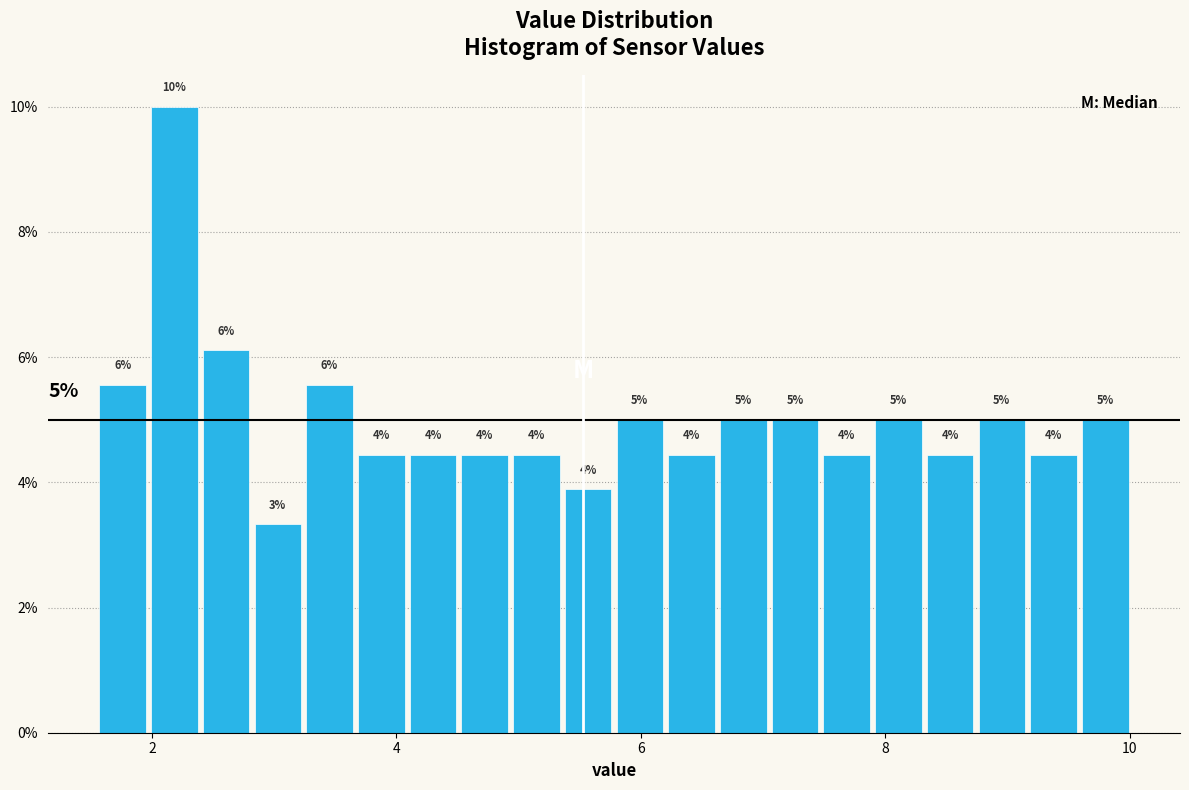

Around what value on the x-axis is the tallest bar? Give the approximate position of its centre, as read against the axis.

2.2